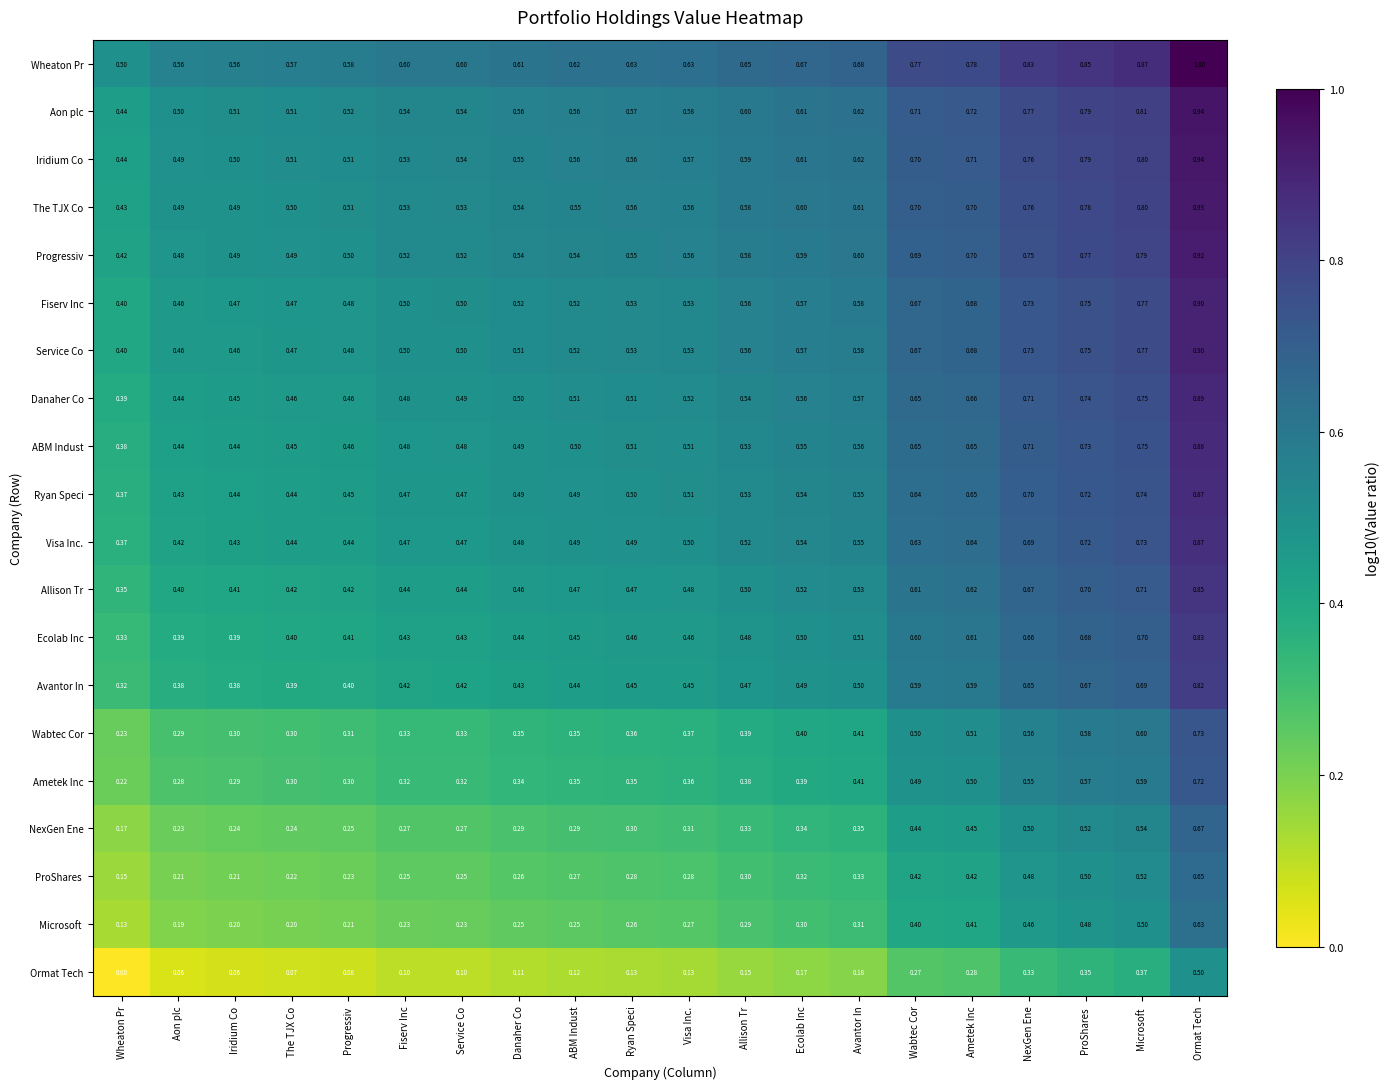

Which series has the largest total across all categories?

Wheaton Pr